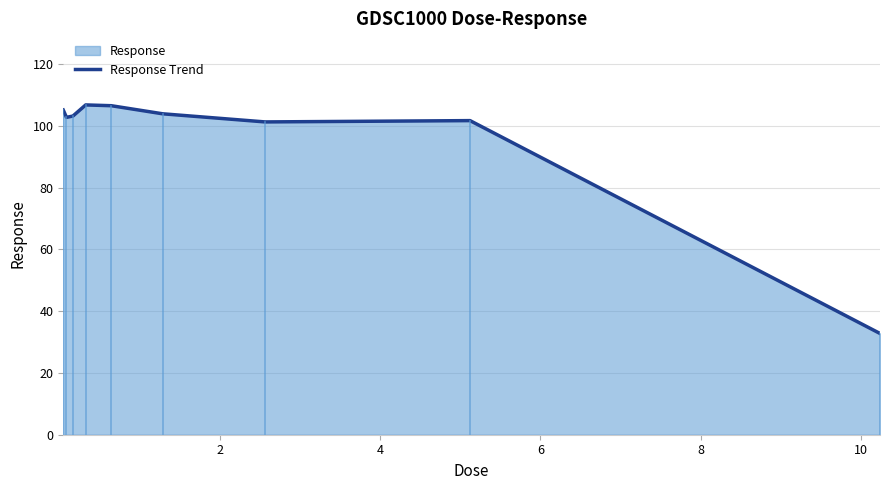

What is the greatest value displayed?

106.8